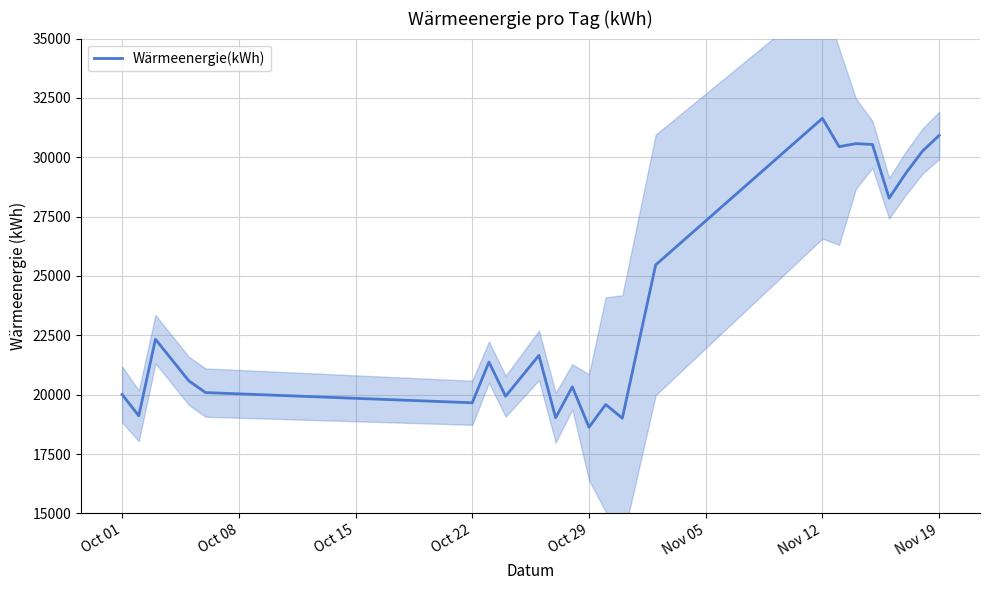

What is the minimum value for Wärmeenergie(kWh)?

18626.8